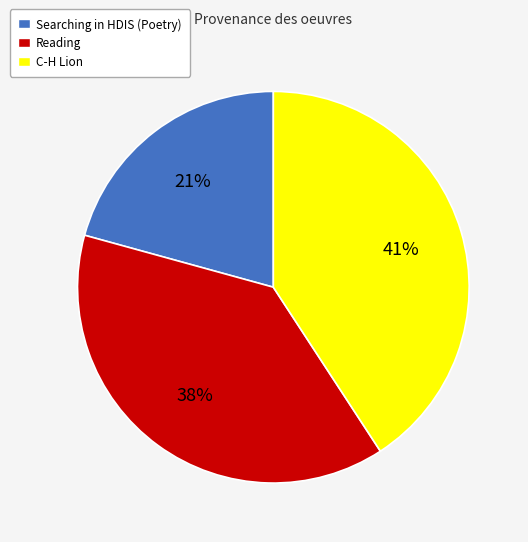

Is there any slice that represents more than half of the pie?

No